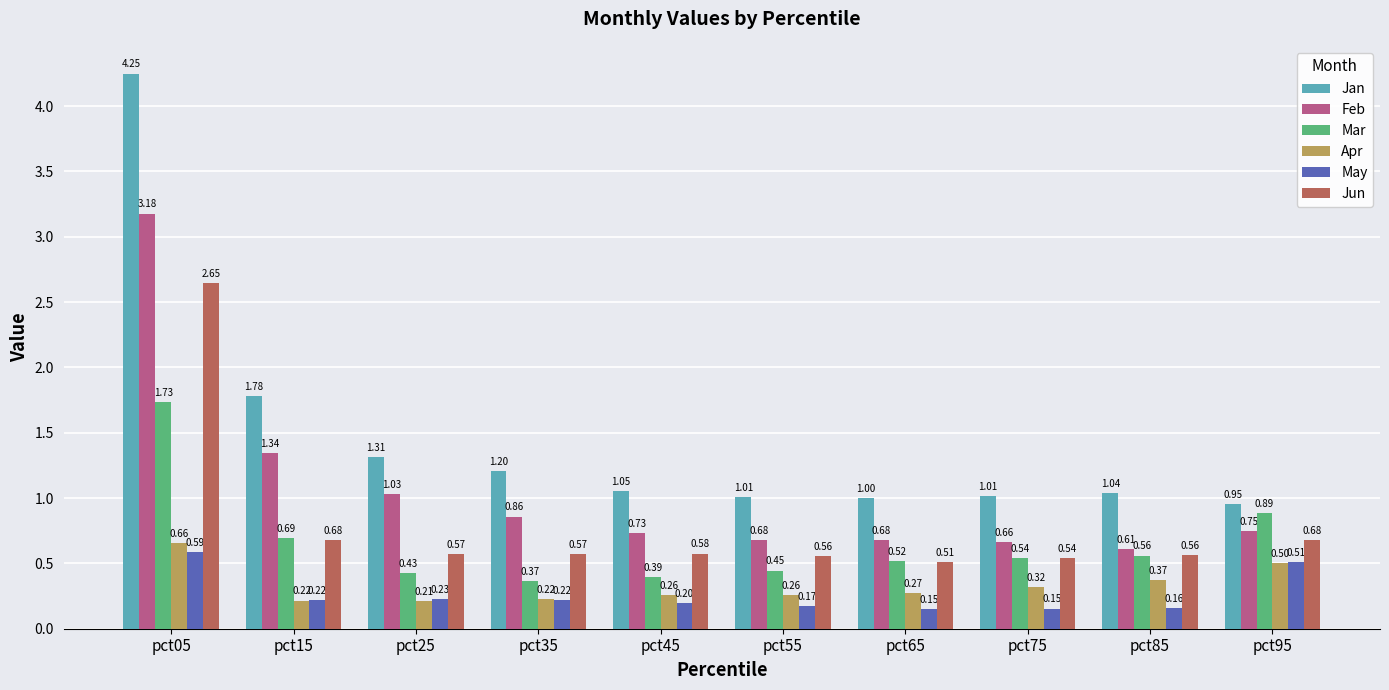

Is the value of Jun at pct25 greater than the value of Mar at pct05?

No